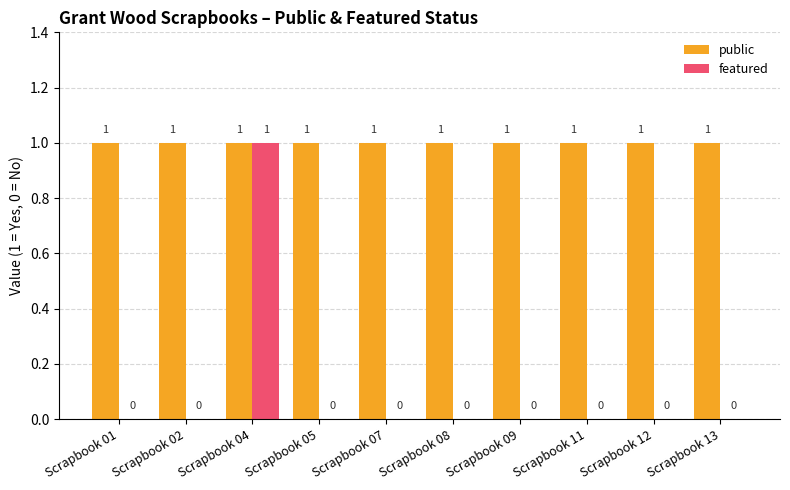

At which category is the sum across all series the highest?

Scrapbook 04